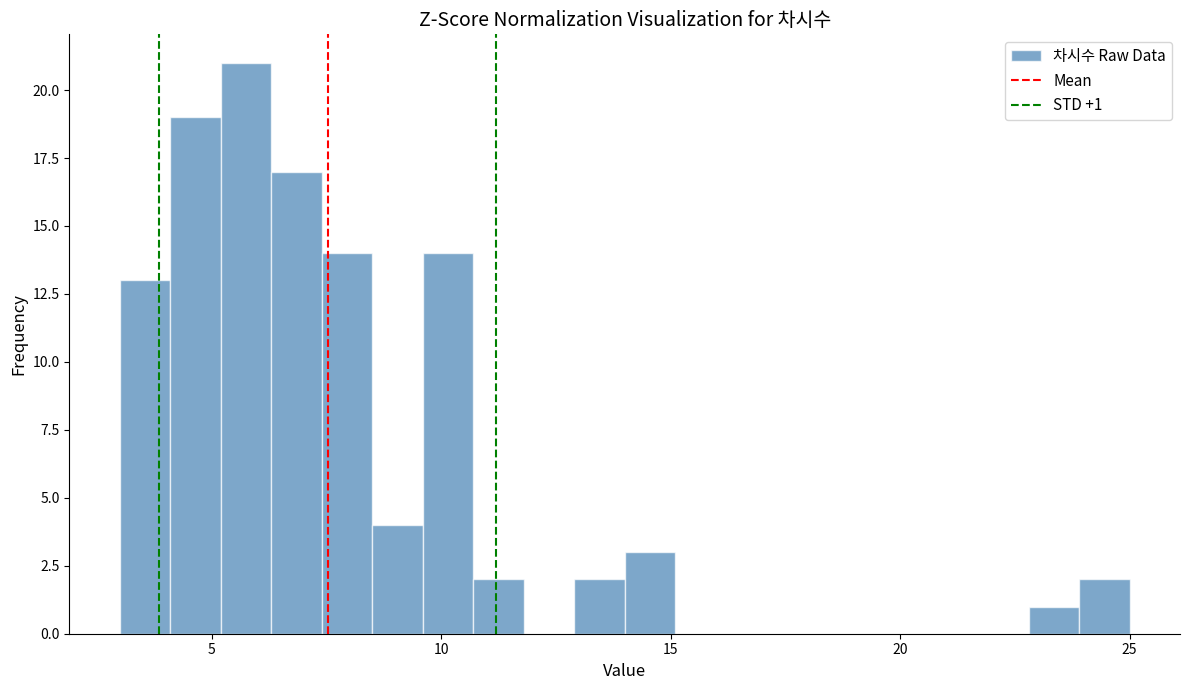

Read against the x-axis, roughly where is the centre of the tallest bar?

6.0